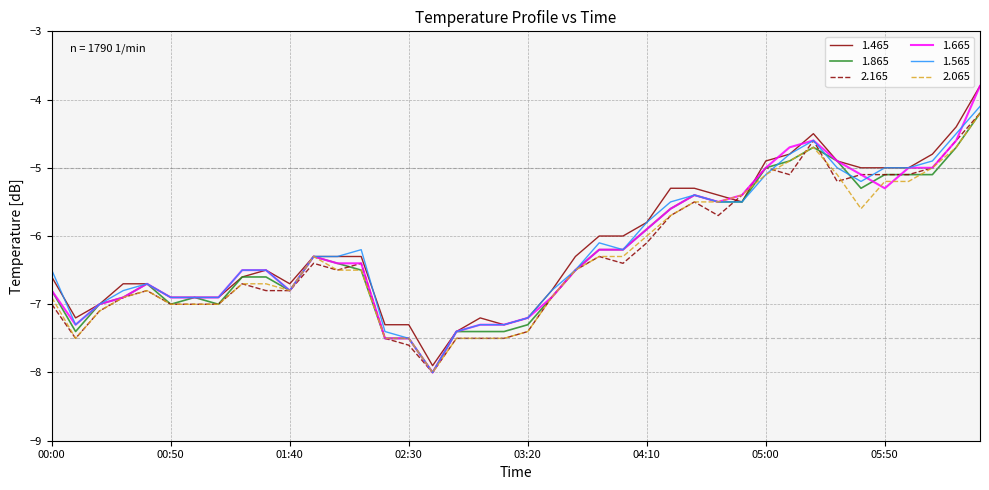

What is the smallest value displayed?

-8.0